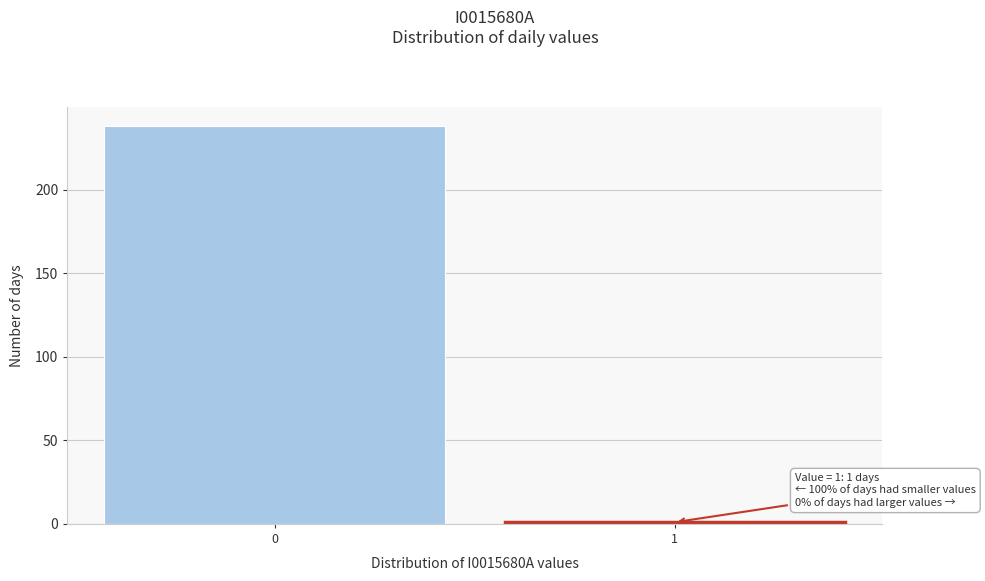

Reading left to right, what are all the values shown in this chart?

0=238	1=1